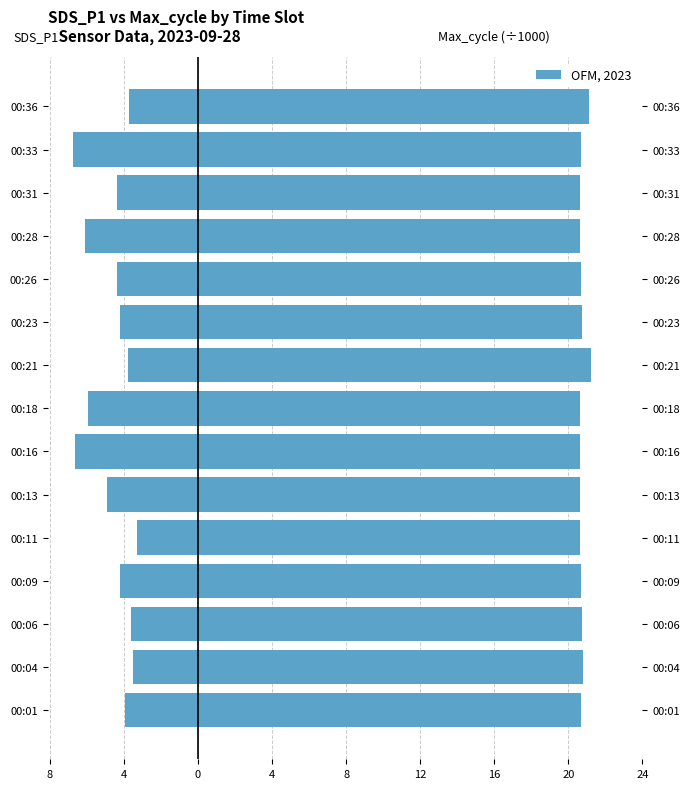

Reading left to right, extract all data points from this chart.

SDS_P1: -3.9	-3.5	-3.6	-4.2	-3.3	-4.9	-6.7	-5.9	-3.8	-4.2	-4.4	-6.1	-4.4	-6.7	-3.7
Max_cycle (÷1000): 20.7	20.8	20.7	20.7	20.6	20.6	20.6	20.6	21.2	20.7	20.7	20.6	20.6	20.7	21.1